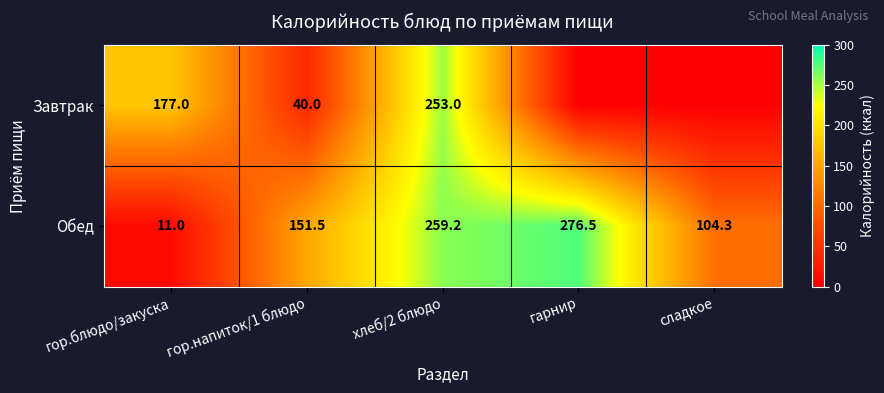

Is the value of Завтрак at хлеб/2 блюдо greater than the value of Обед at сладкое?

Yes